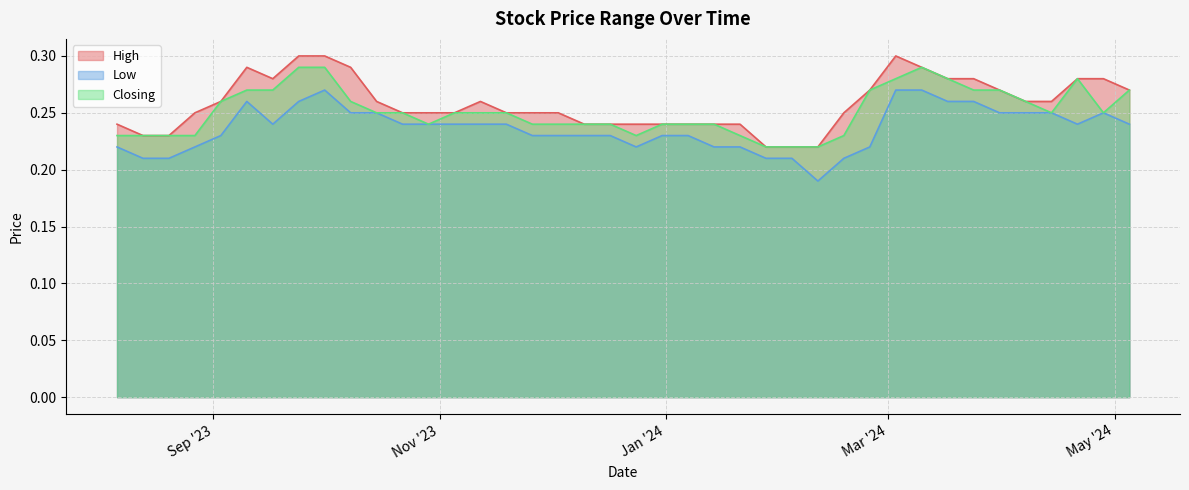

How many lines are shown in the chart?

3